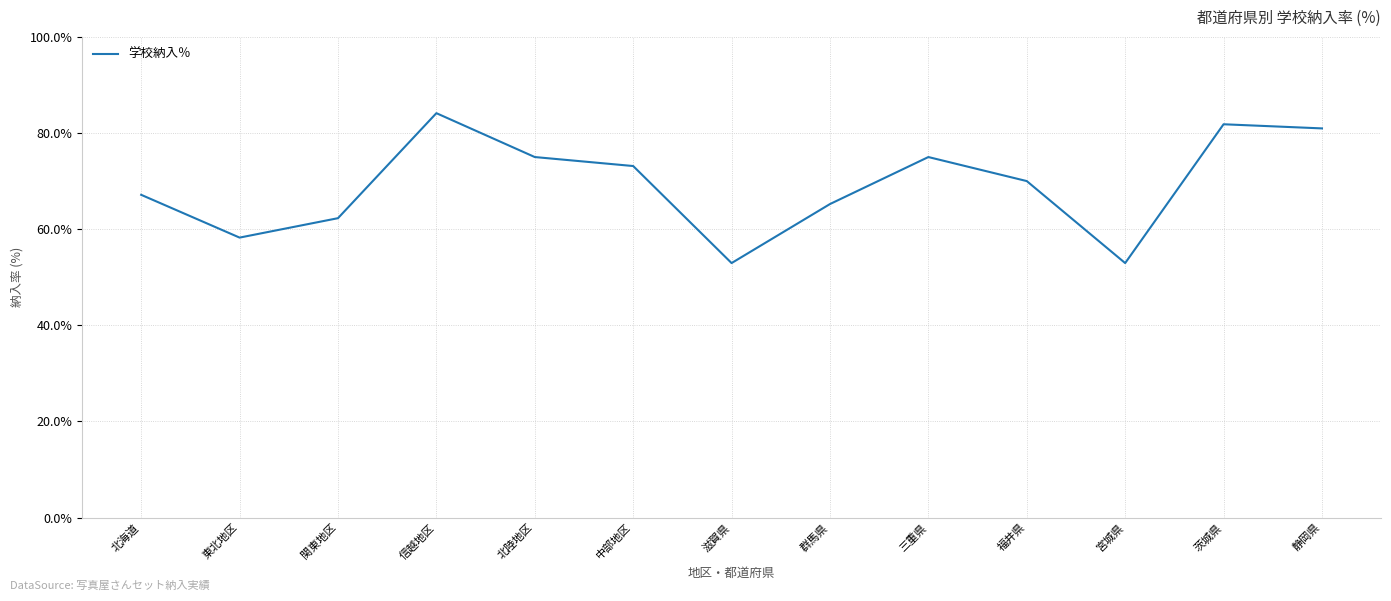

Approximately how many times larger is the value at 東北地区 compared to 宮城県?

1.1